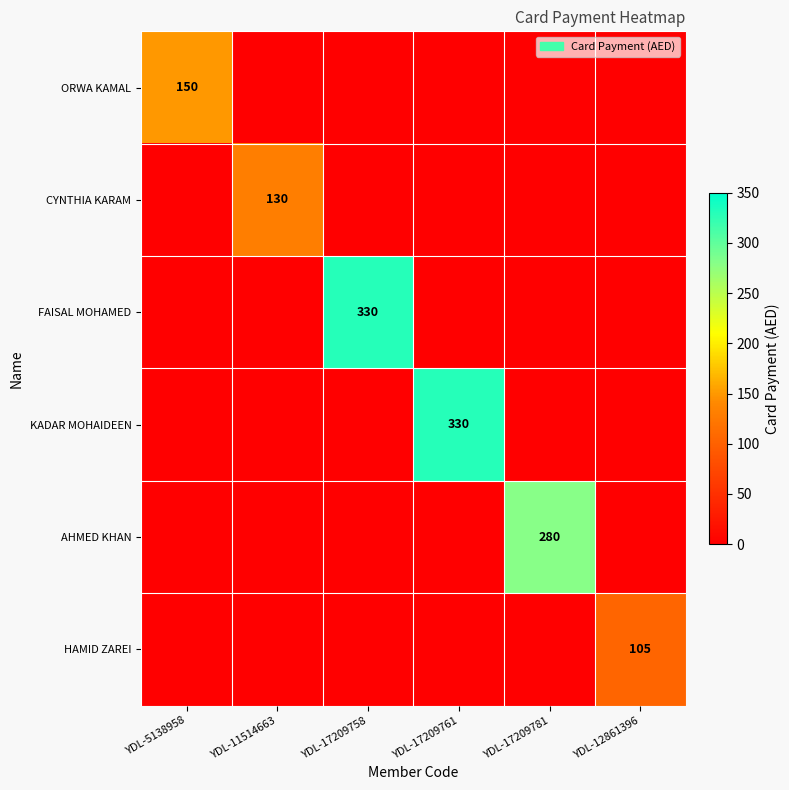

What is the sum of all CYNTHIA KARAM values?

130